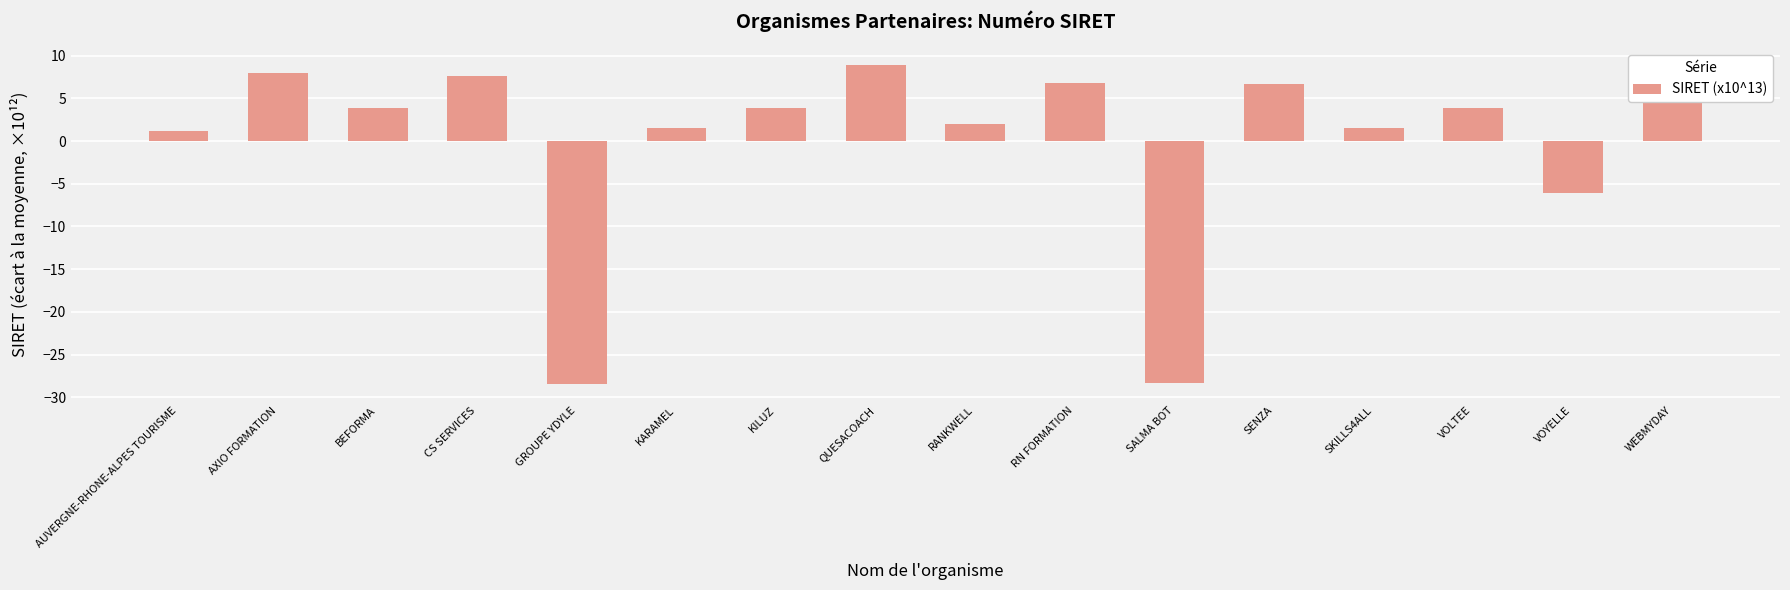

How many values are below zero?

3